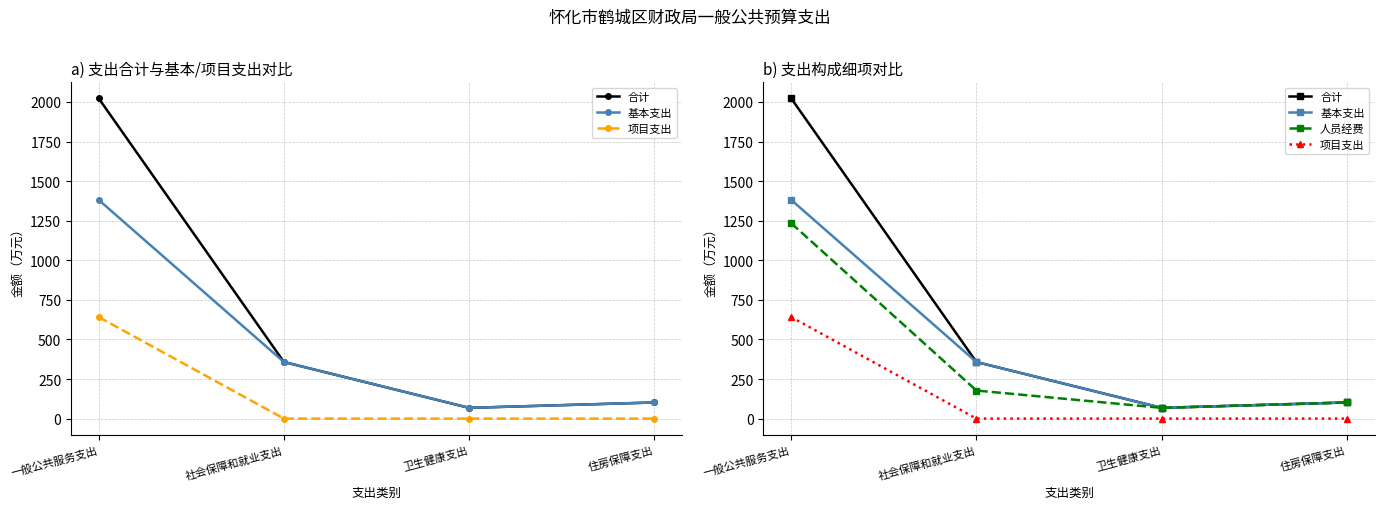

The 项目支出 series shows -424.6 at 社会保障和就业支出. True or false?

False